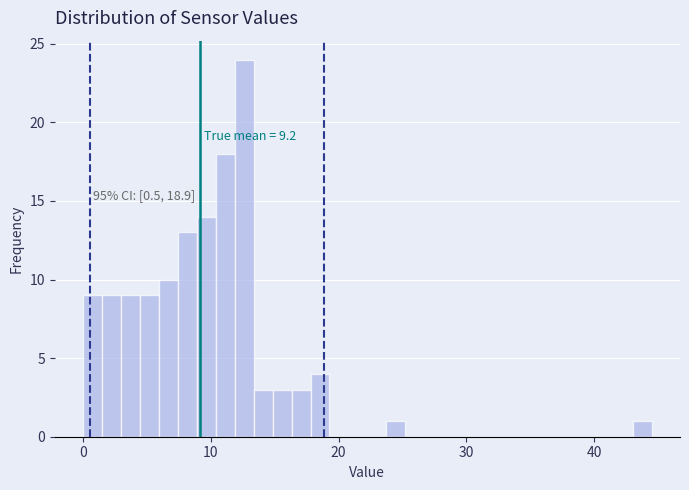

Read against the x-axis, roughly where is the centre of the tallest bar?

13